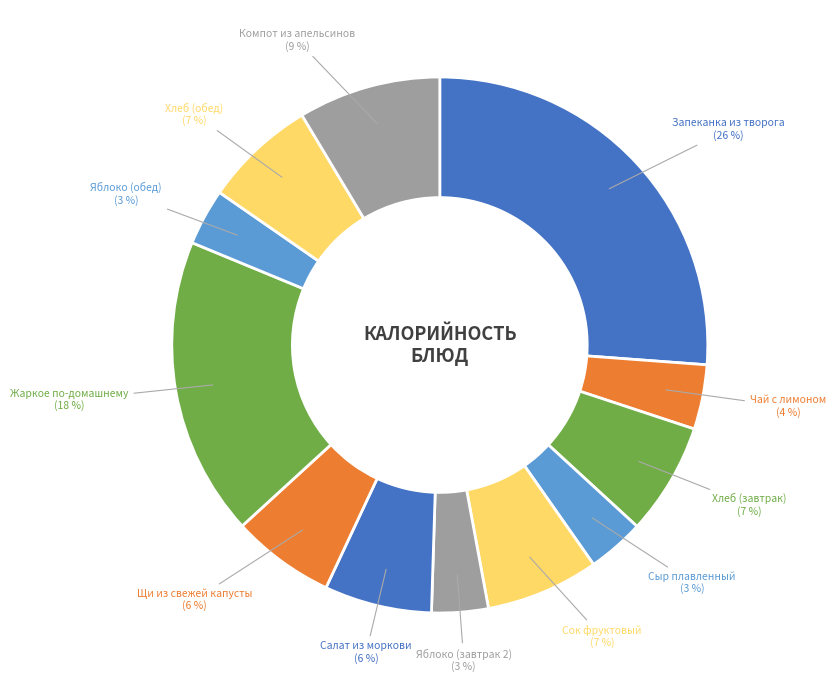

Between Жаркое по-домашнему and Щи из свежей капусты, which is larger?

Жаркое по-домашнему